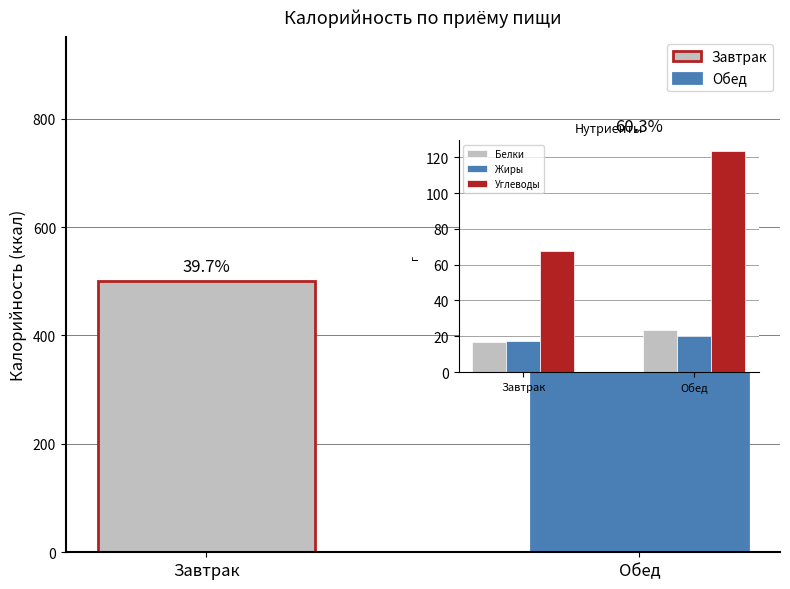

What is the label of the 2nd bar from the left?

Обед